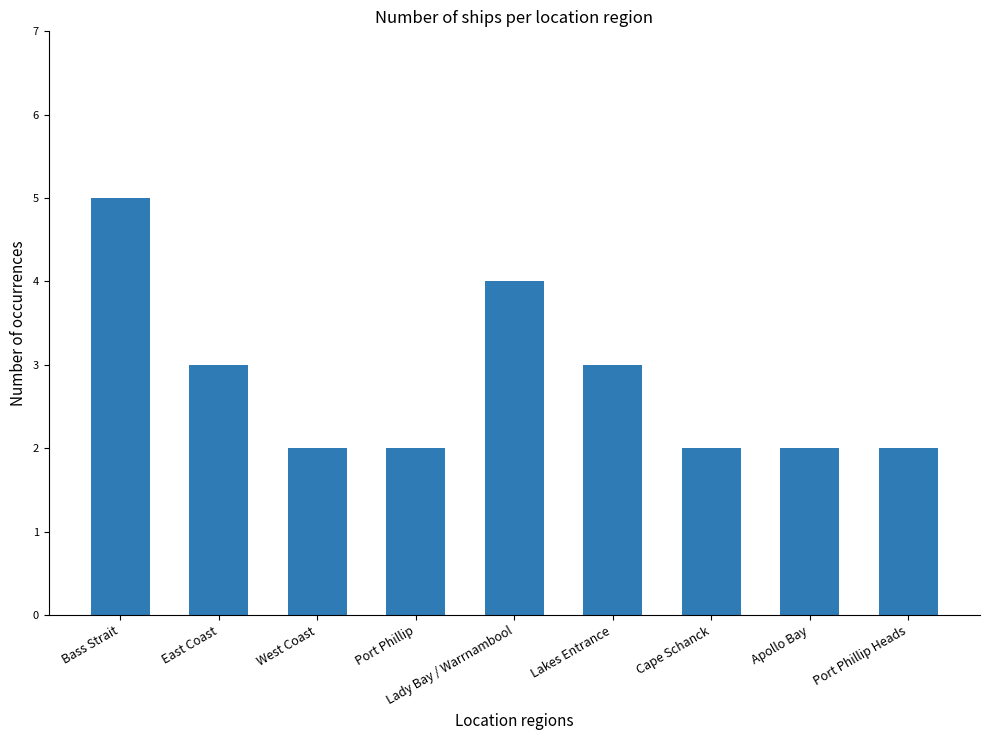

What is the greatest value displayed?

5